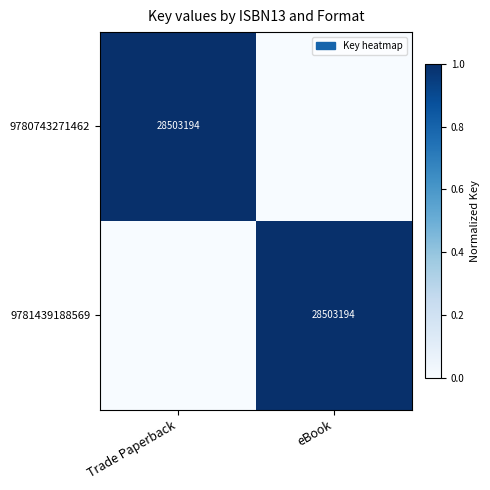

The value of 9780743271462 at Trade Paperback is 49389051. True or false?

False